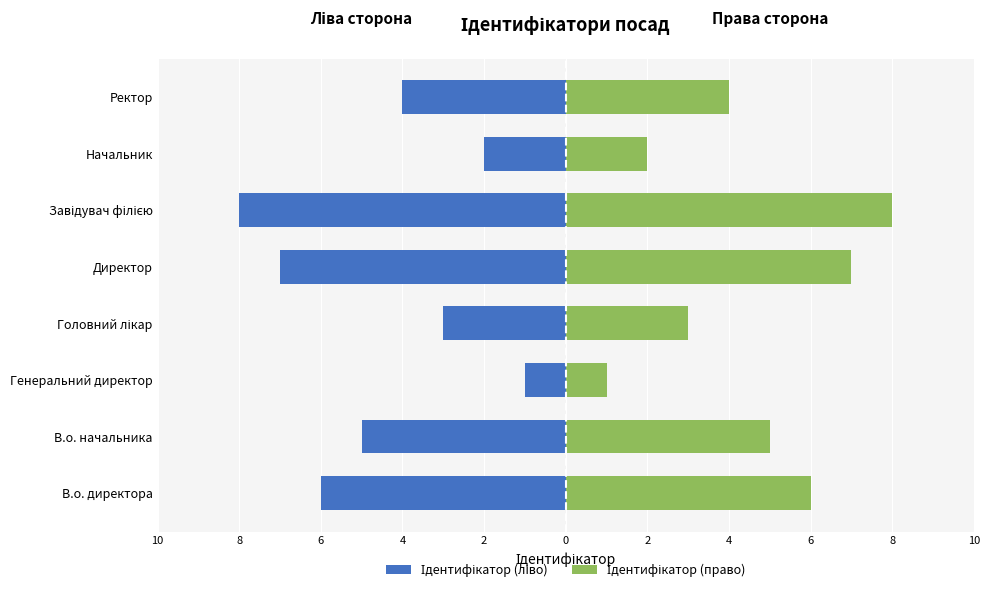

How many bars are there in each group?

2